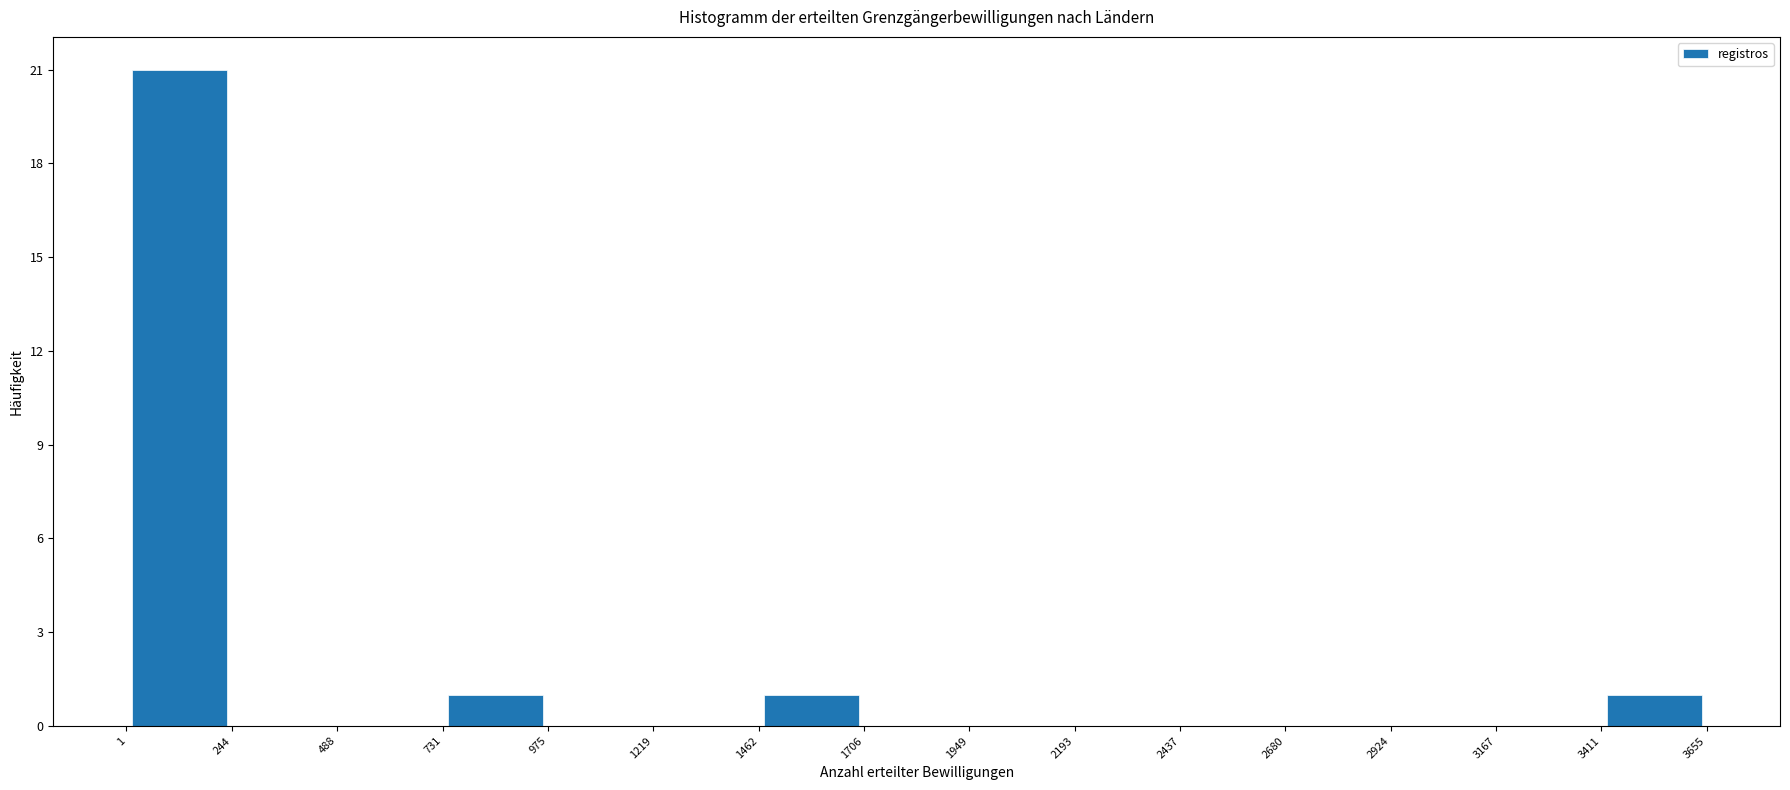

Over which range of the x-axis is the bar tallest?

1 to 244